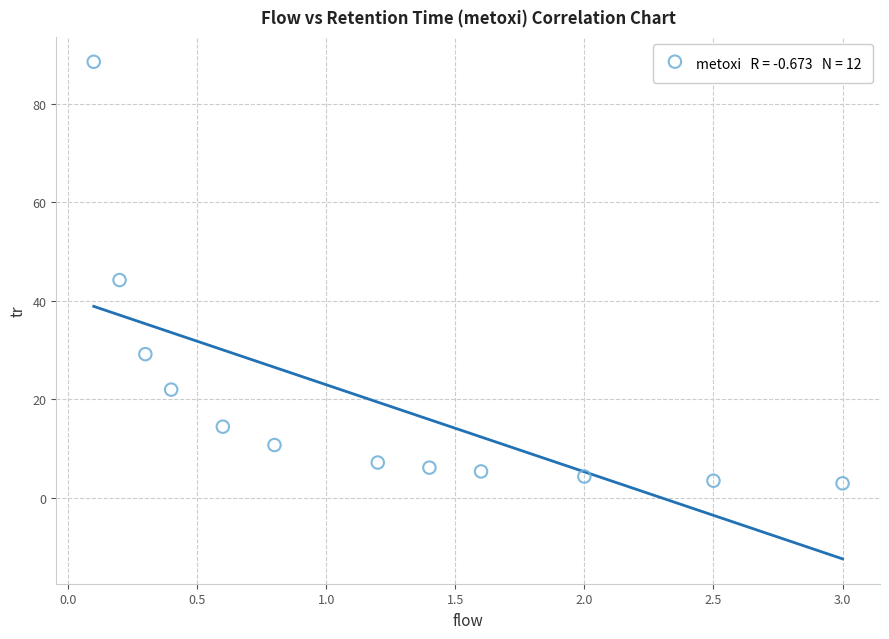

What is the range of X values (max minus min)?

2.9